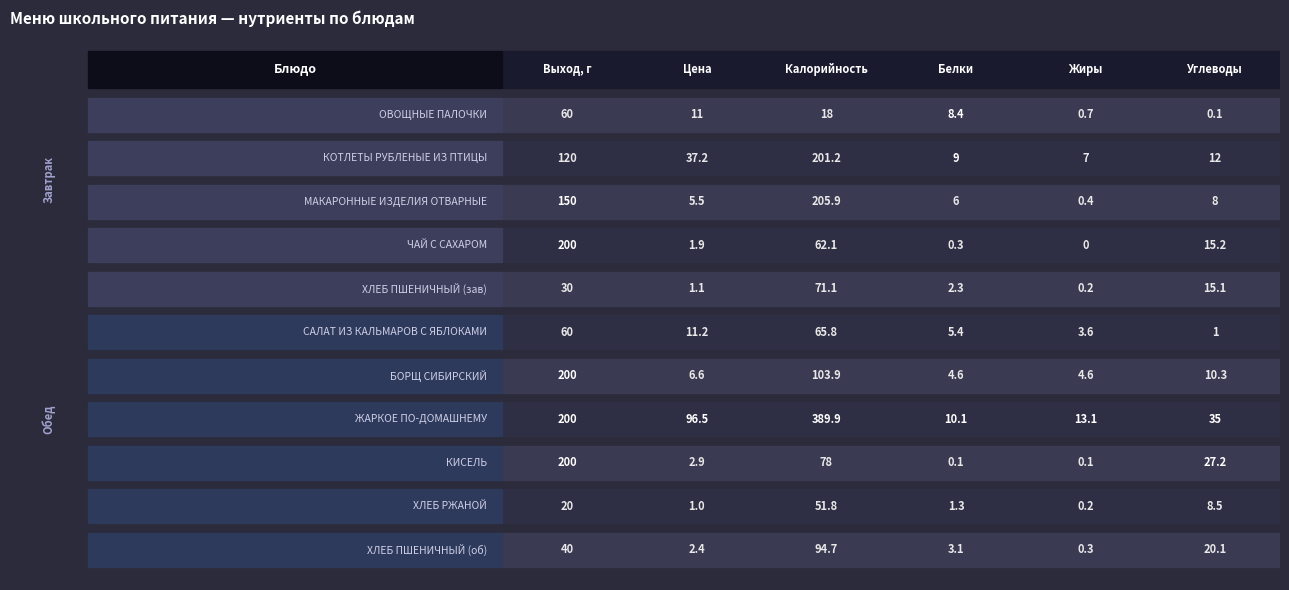

What is the greatest value displayed?

389.9